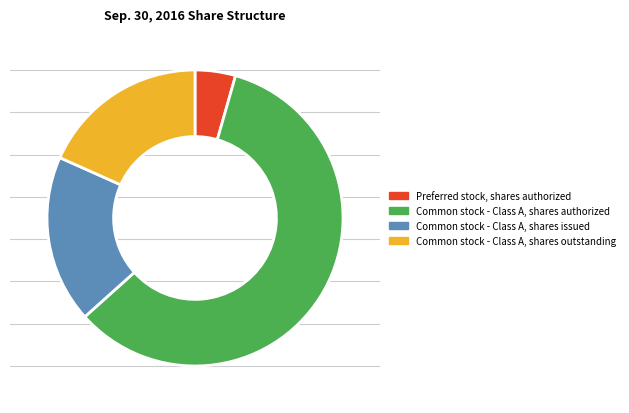

Which has a higher value, Common stock - Class A, shares outstanding or Common stock - Class A, shares authorized?

Common stock - Class A, shares authorized